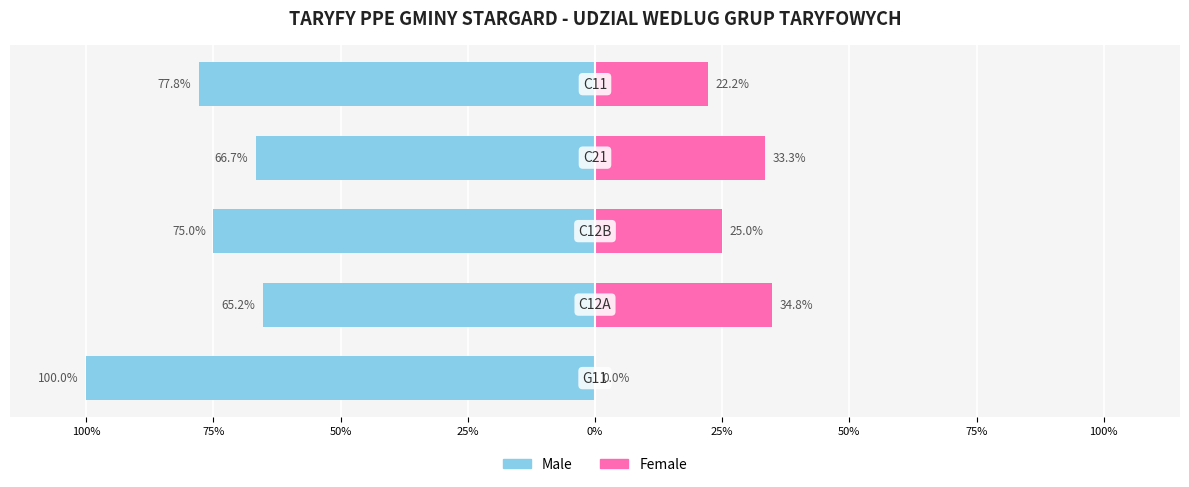

Which series has the widest spread of values?

Male